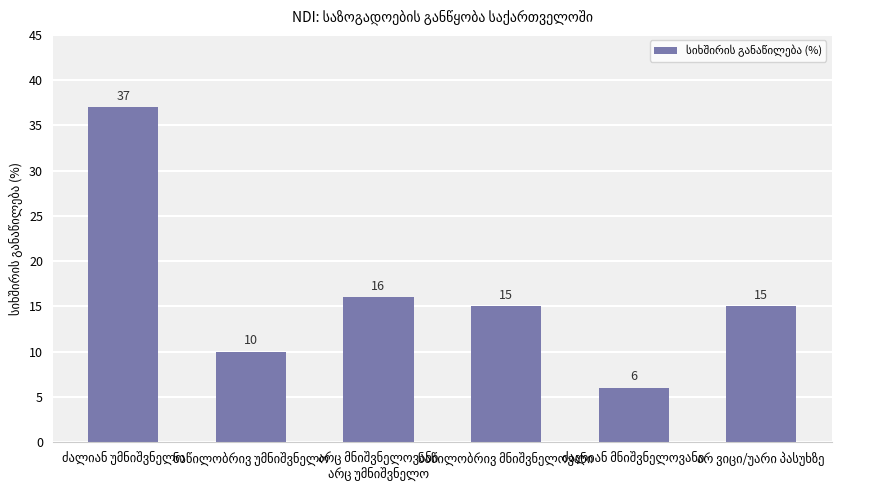

What is the minimum value shown in the chart?

6